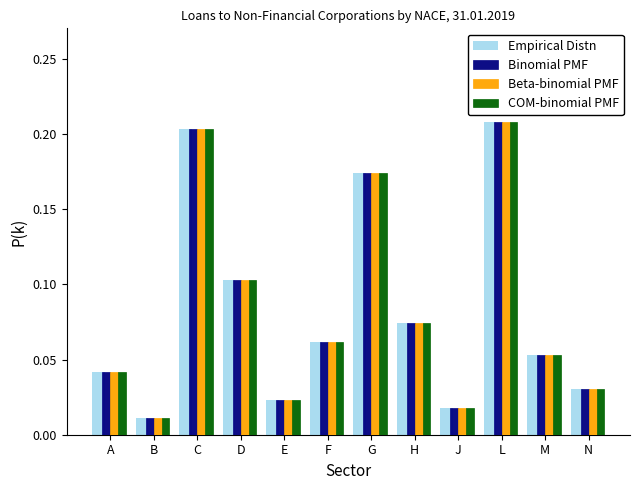

At which label does Binomial PMF reach its minimum?

B